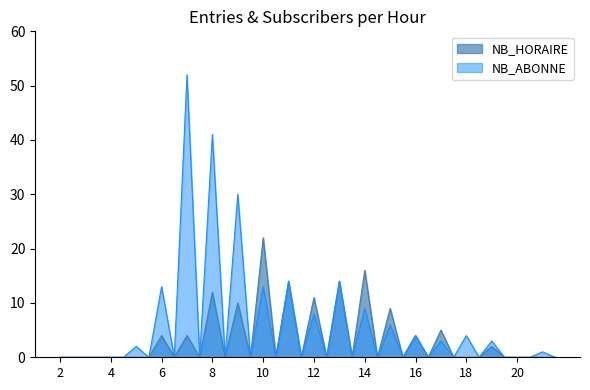

Count the number of data series in this chart.

2